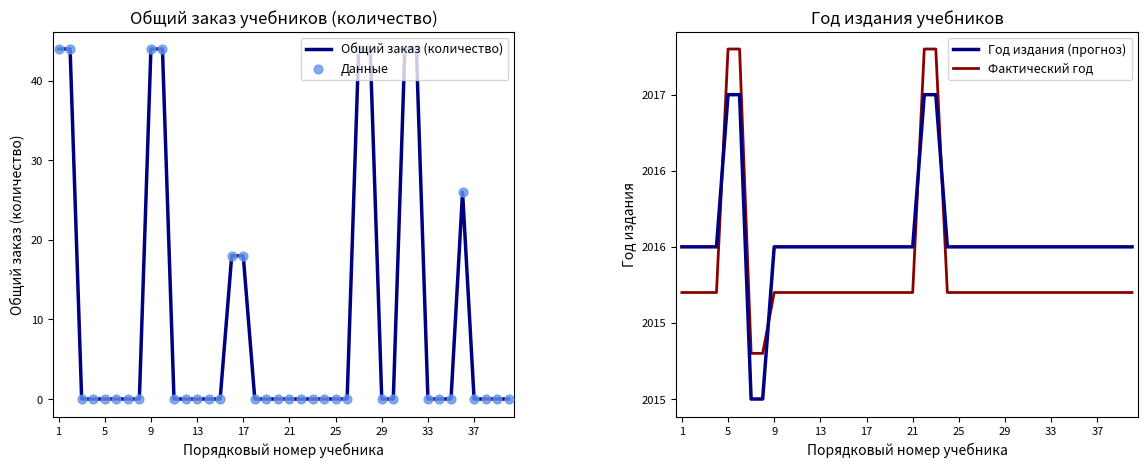

At how many categories does at least one series exceed 20?

40